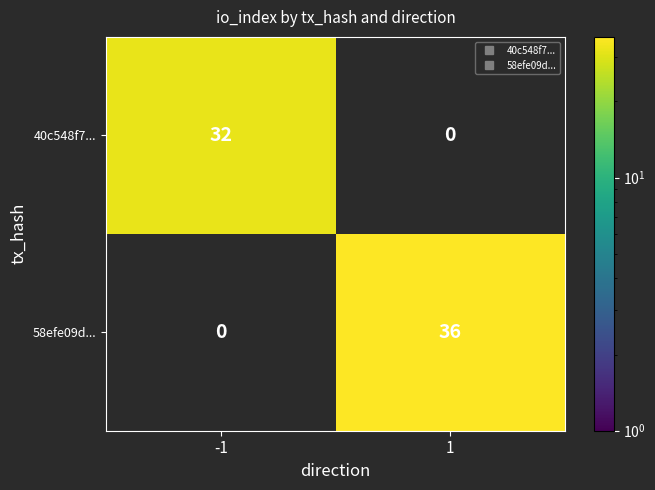

Which series has the largest total across all categories?

58efe09d...